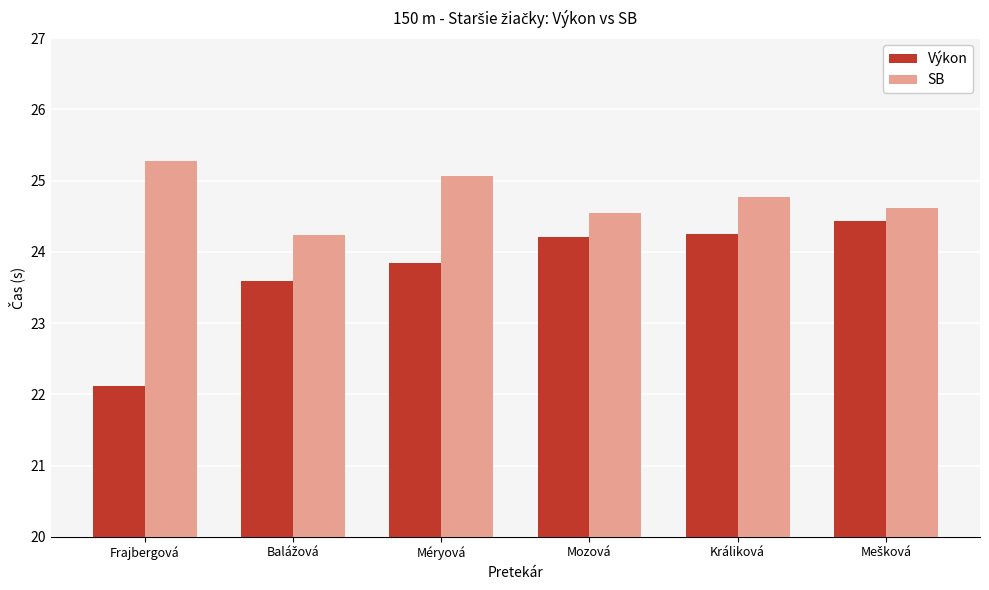

Rank the series by their maximum value, from lowest to highest.

Výkon, SB